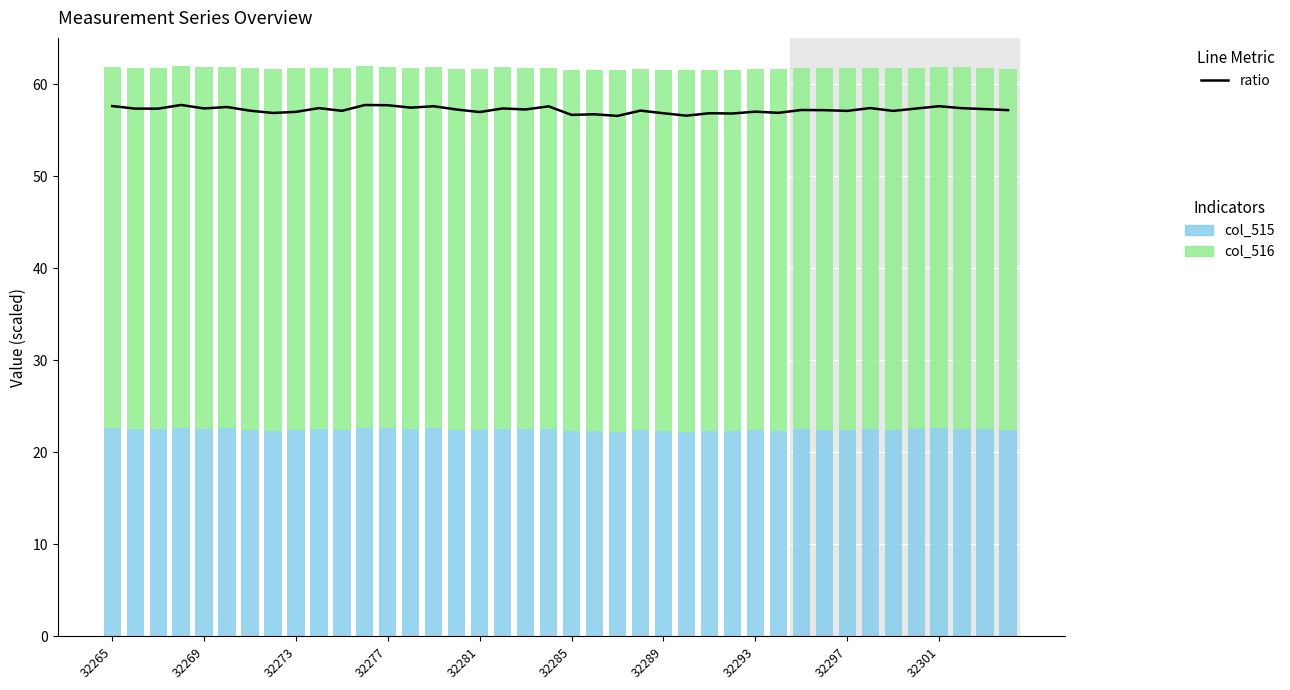

Reading left to right, transcribe all the data shown in this chart.

ratio (col_515/col_516 × 100): 57.6	57.3	57.3	57.7	57.4	57.5	57.1	56.9	57.0	57.4	57.1	57.7	57.7	57.4	57.6	57.2	57.0	57.4	57.2	57.6	56.7	56.7	56.5	57.1	56.8	56.6	56.8	56.8	57.0	56.9	57.2	57.2	57.1	57.4	57.1	57.3	57.6	57.4	57.3	57.2
col_515: 22.6	22.5	22.5	22.7	22.5	22.6	22.4	22.4	22.4	22.5	22.4	22.7	22.6	22.5	22.6	22.5	22.4	22.5	22.5	22.6	22.3	22.3	22.2	22.4	22.3	22.2	22.3	22.3	22.4	22.3	22.5	22.5	22.4	22.5	22.4	22.5	22.6	22.5	22.5	22.4
col_516: 39.2	39.2	39.3	39.3	39.3	39.3	39.3	39.3	39.3	39.2	39.3	39.3	39.2	39.2	39.3	39.2	39.3	39.3	39.3	39.2	39.3	39.3	39.3	39.2	39.2	39.3	39.2	39.3	39.3	39.3	39.3	39.3	39.3	39.3	39.3	39.2	39.2	39.3	39.2	39.2